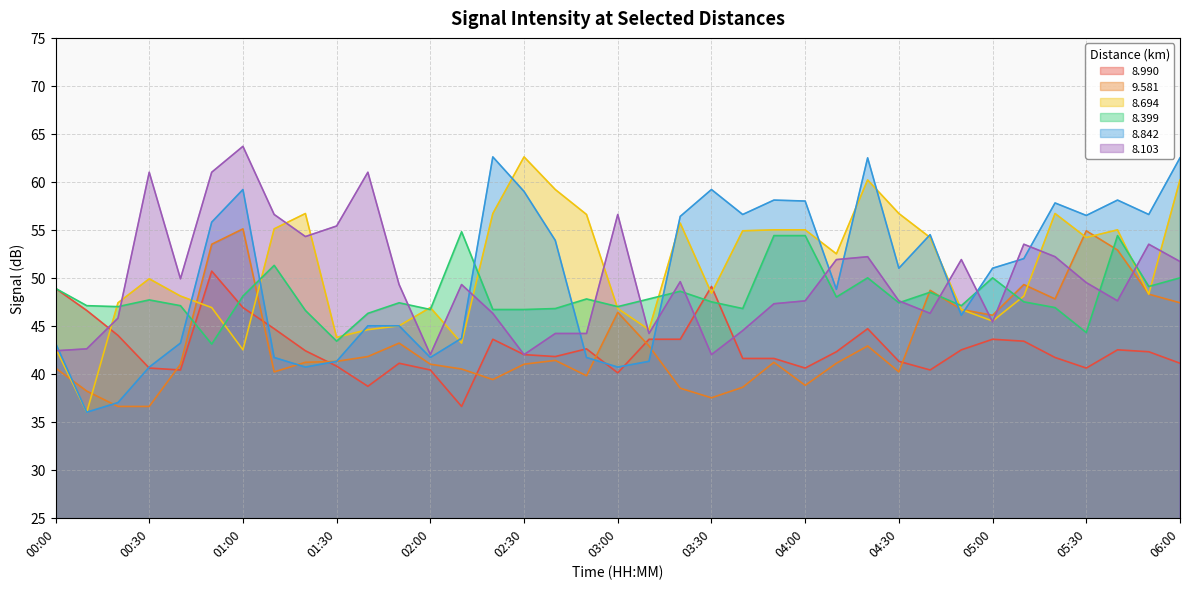

What is the approximate value of   8.990 at 05:30?

40.6